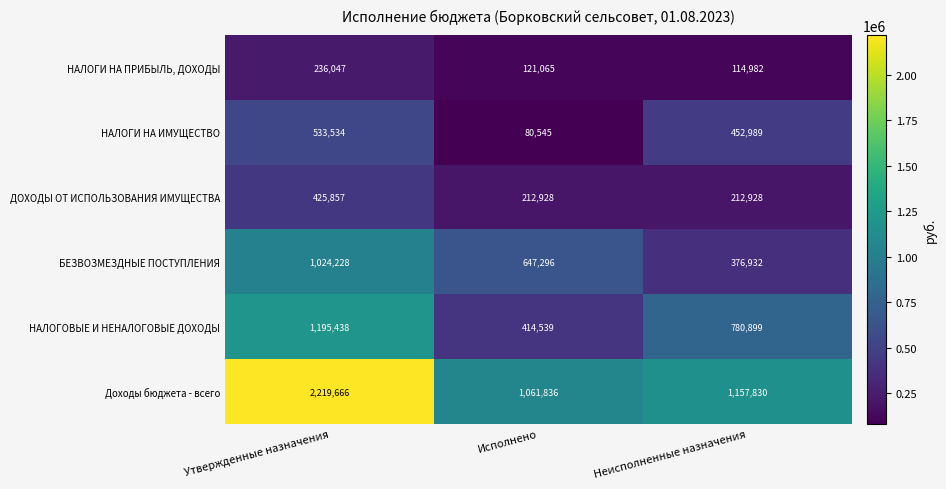

What is the difference between the БЕЗВОЗМЕЗДНЫЕ ПОСТУПЛЕНИЯ values at Исполнено and Неисполненные назначения?

270364